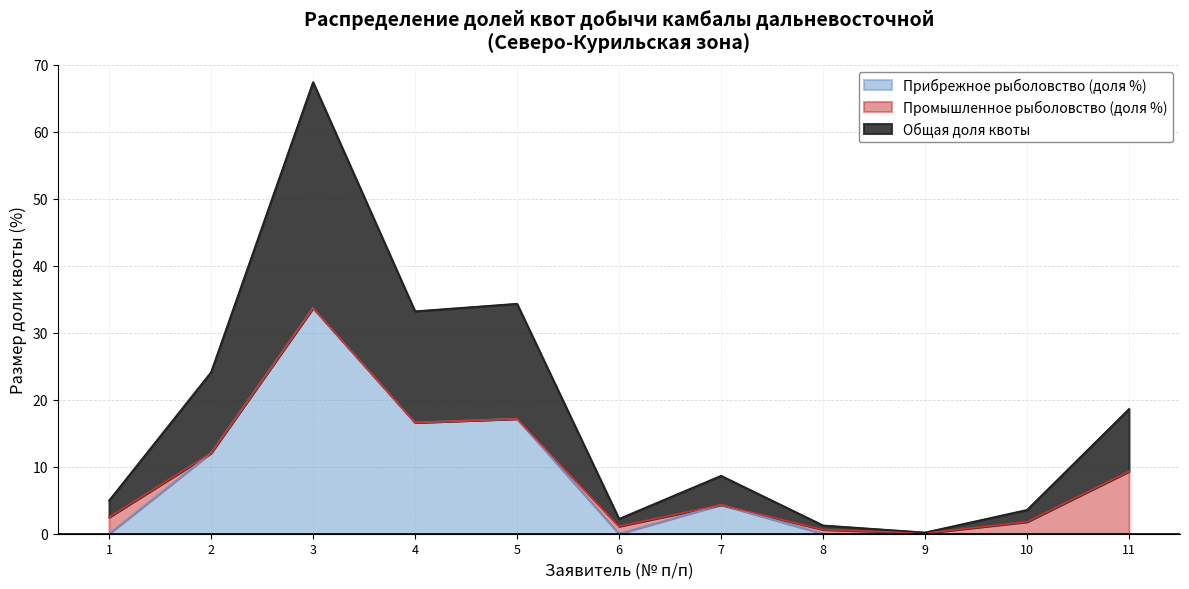

What is the total value across all series at 2?

24.1